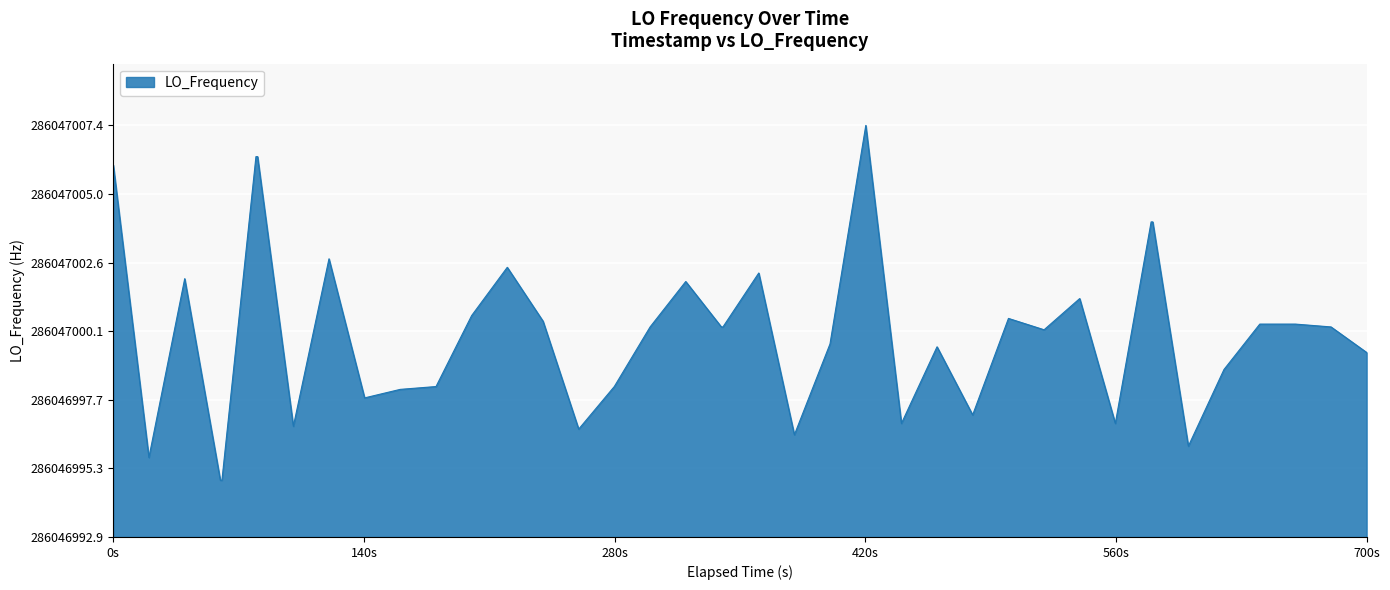

Does the chart display data point markers on the line(s)?

No